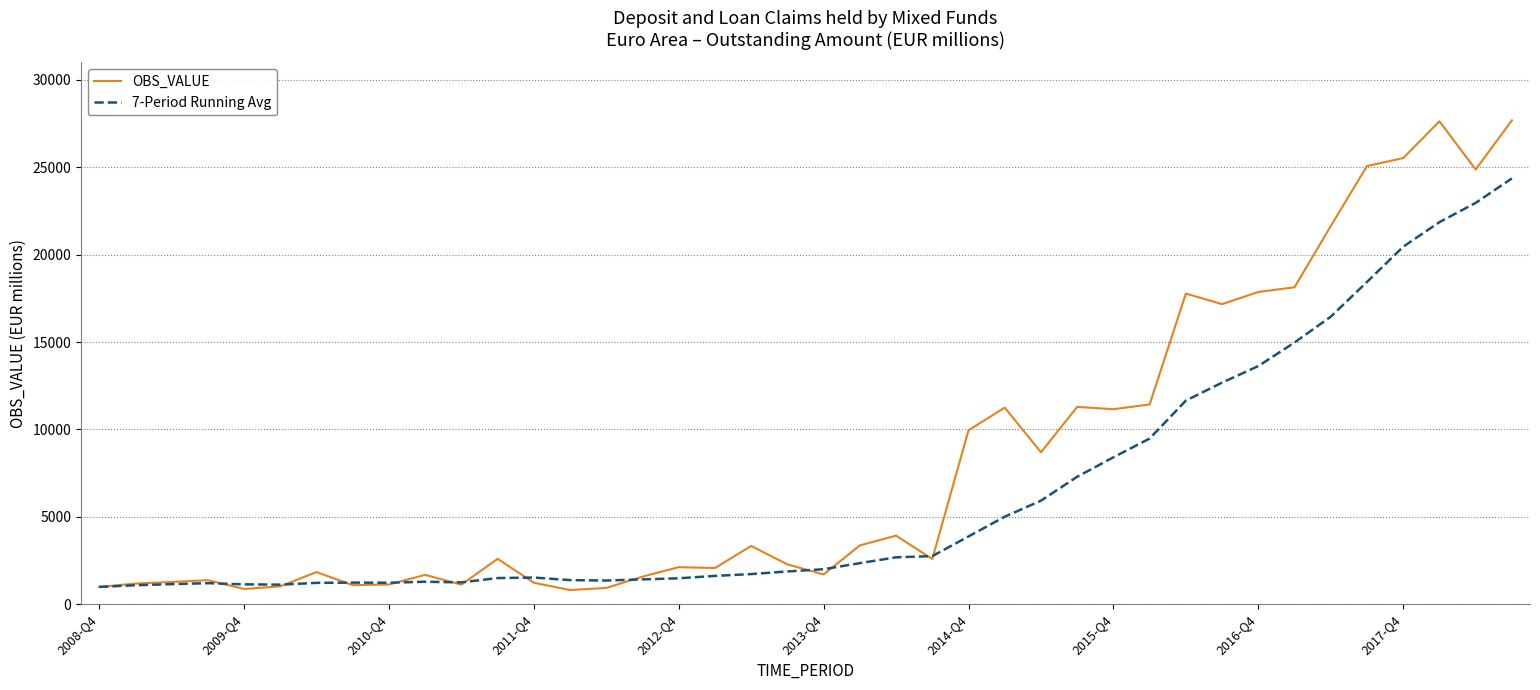

Which series has the widest spread of values?

OBS_VALUE